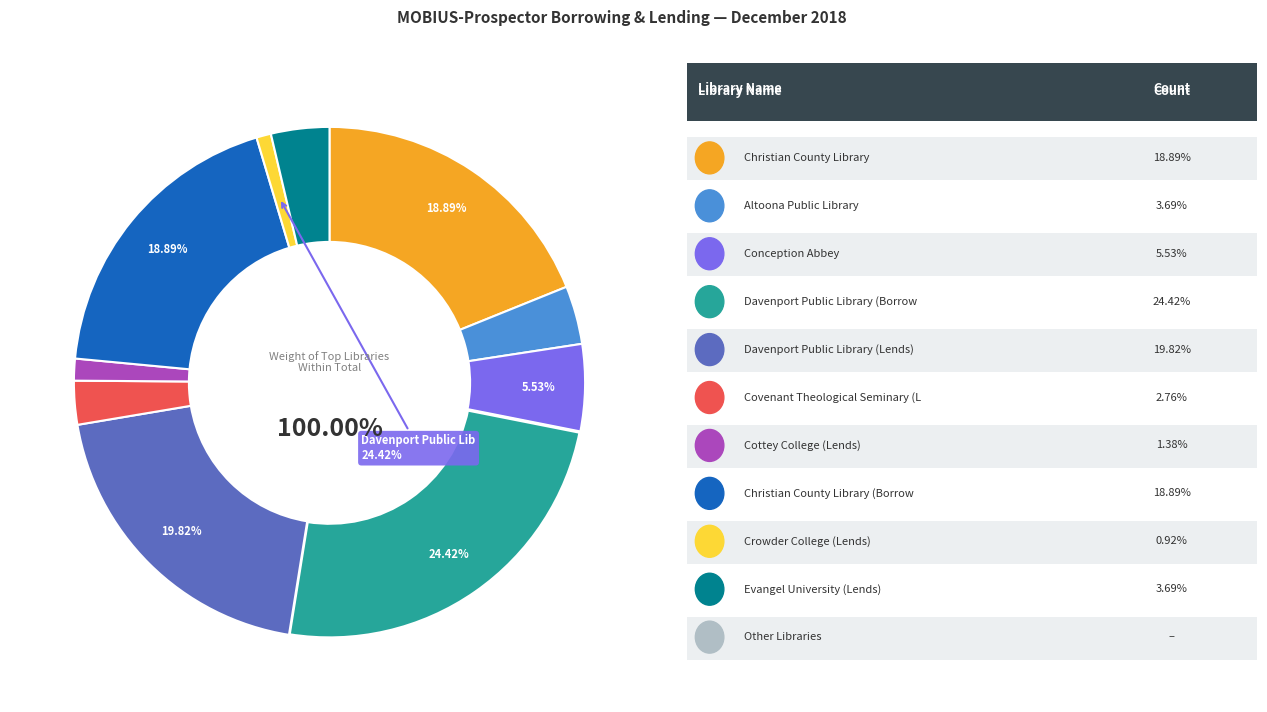

True or false: Christian County Library accounts for 19% of the total.

True